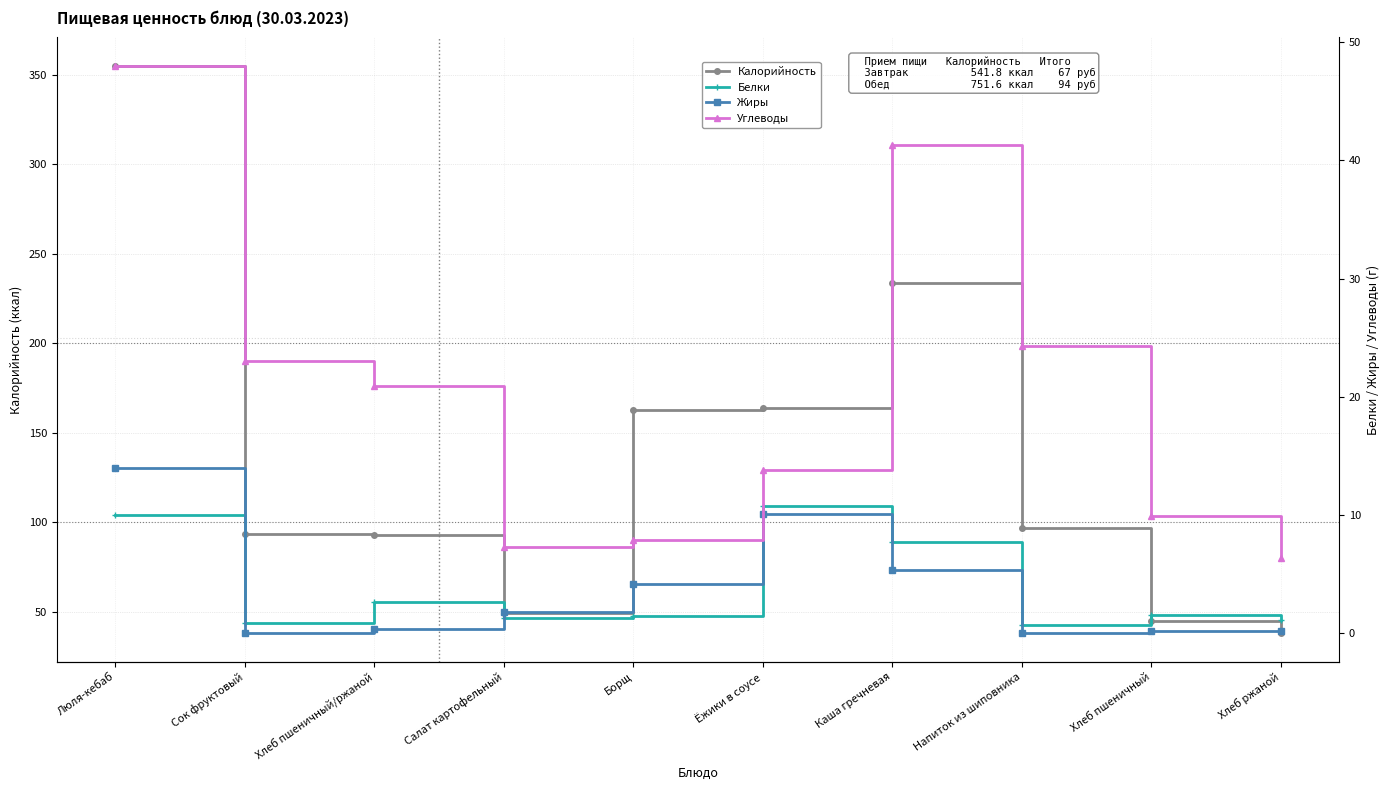

What is the sum of the Калорийность values at Хлеб пшеничный and Люля-кебаб?

400.2